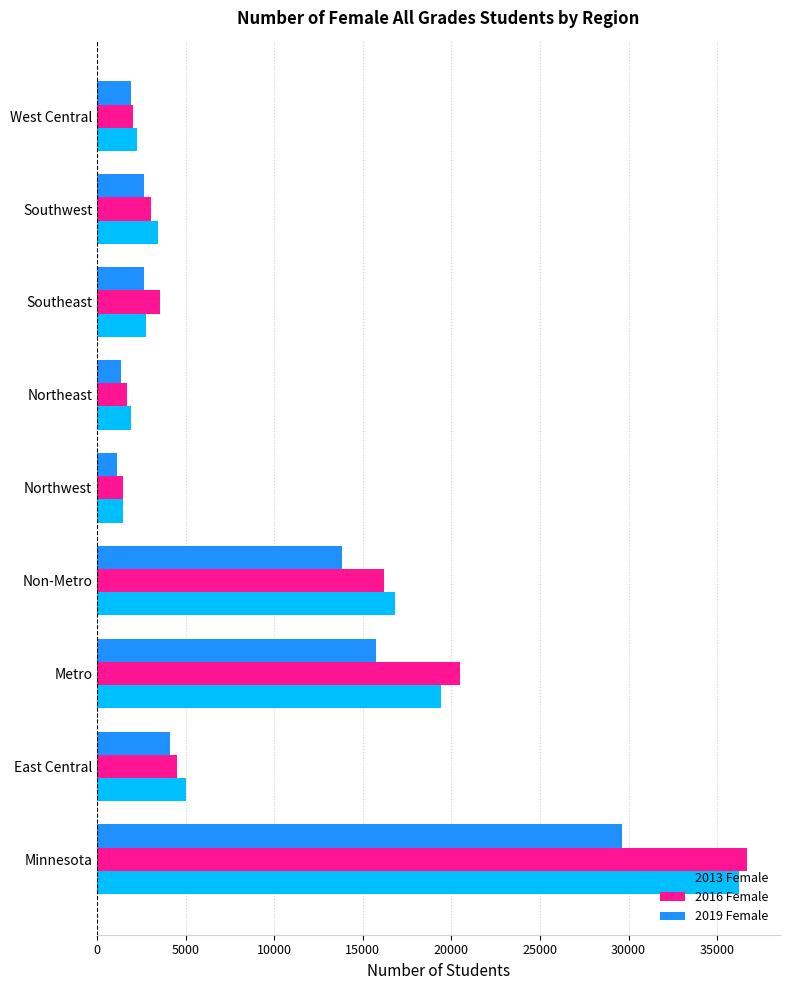

What is the maximum value shown in the chart?

36713